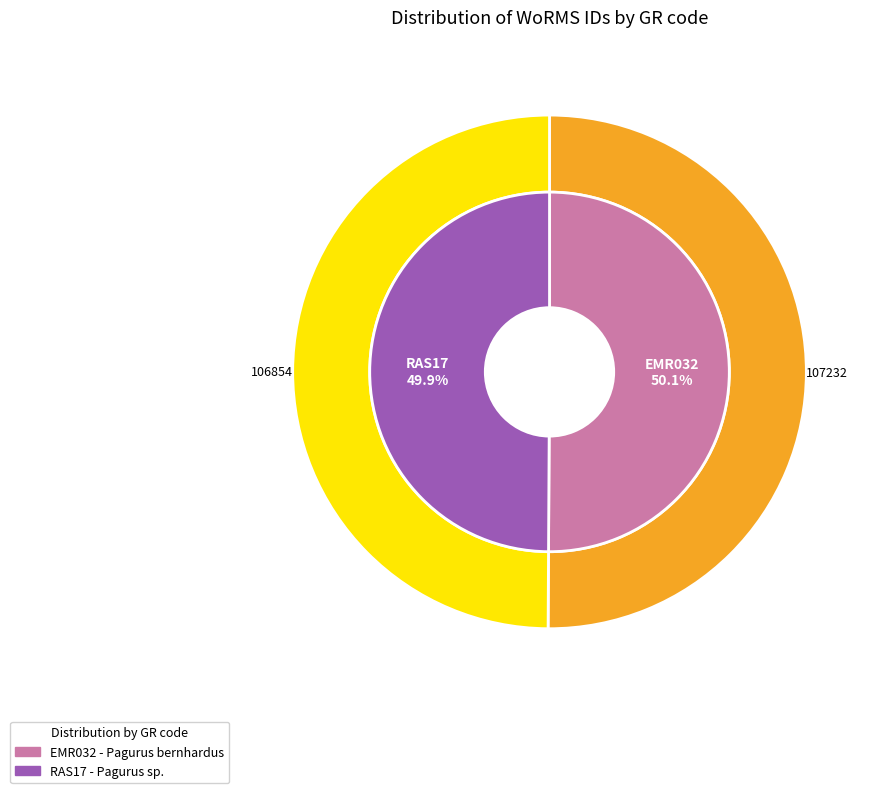

Which category has the biggest portion of the pie?

EMR032